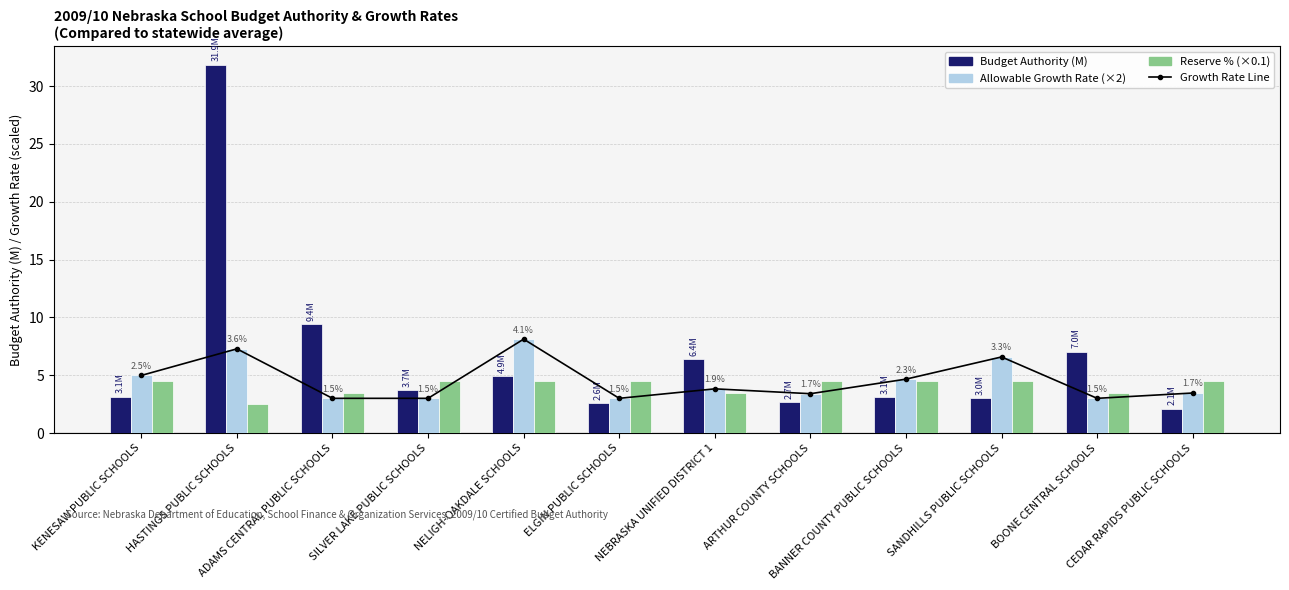

List the labels in order of Budget Authority (M) value, largest first.

HASTINGS PUBLIC SCHOOLS, ADAMS CENTRAL PUBLIC SCHOOLS, BOONE CENTRAL SCHOOLS, NEBRASKA UNIFIED DISTRICT 1, NELIGH-OAKDALE SCHOOLS, SILVER LAKE PUBLIC SCHOOLS, KENESAW PUBLIC SCHOOLS, BANNER COUNTY PUBLIC SCHOOLS, SANDHILLS PUBLIC SCHOOLS, ARTHUR COUNTY SCHOOLS, ELGIN PUBLIC SCHOOLS, CEDAR RAPIDS PUBLIC SCHOOLS